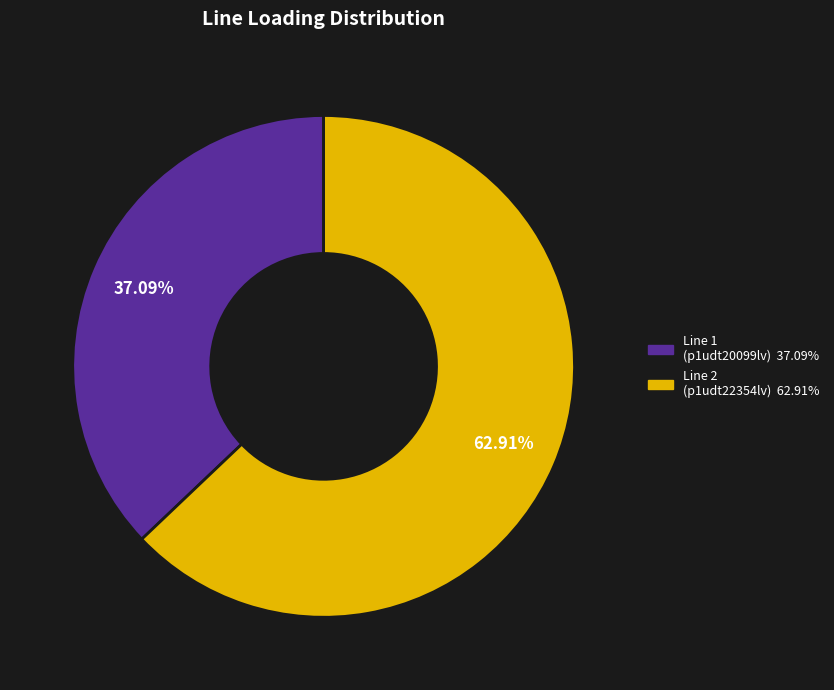

Does any single category account for the majority?

Yes